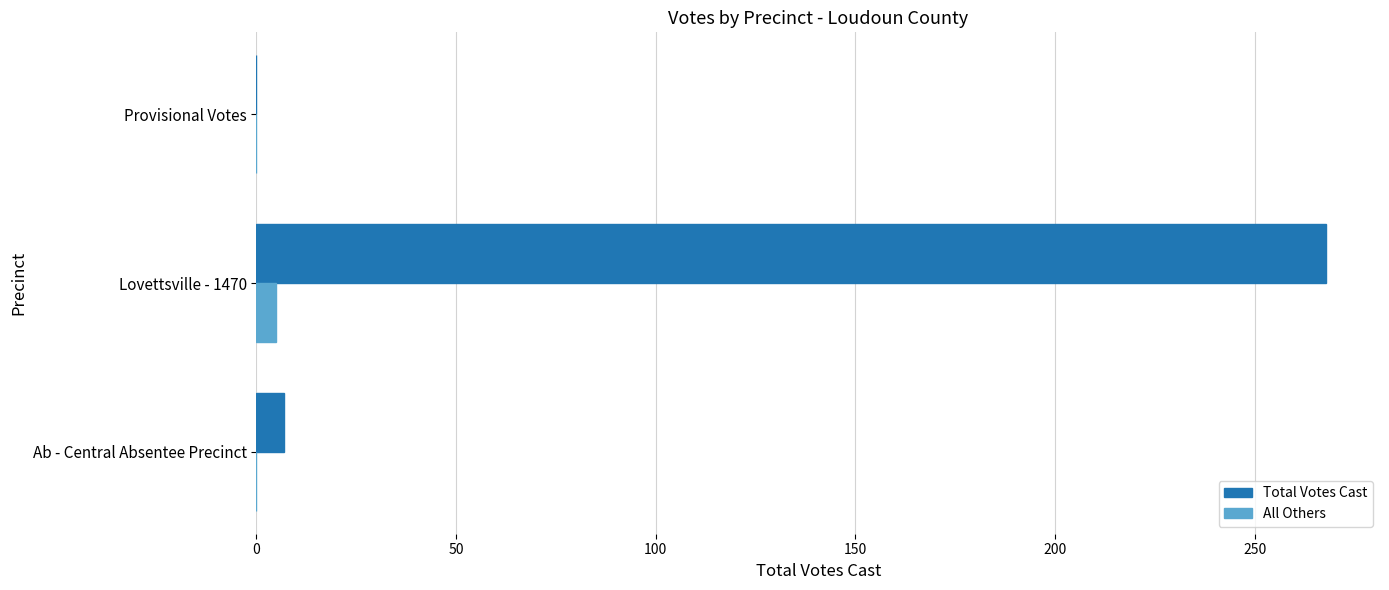

What is the average value of the Total Votes Cast series?

92